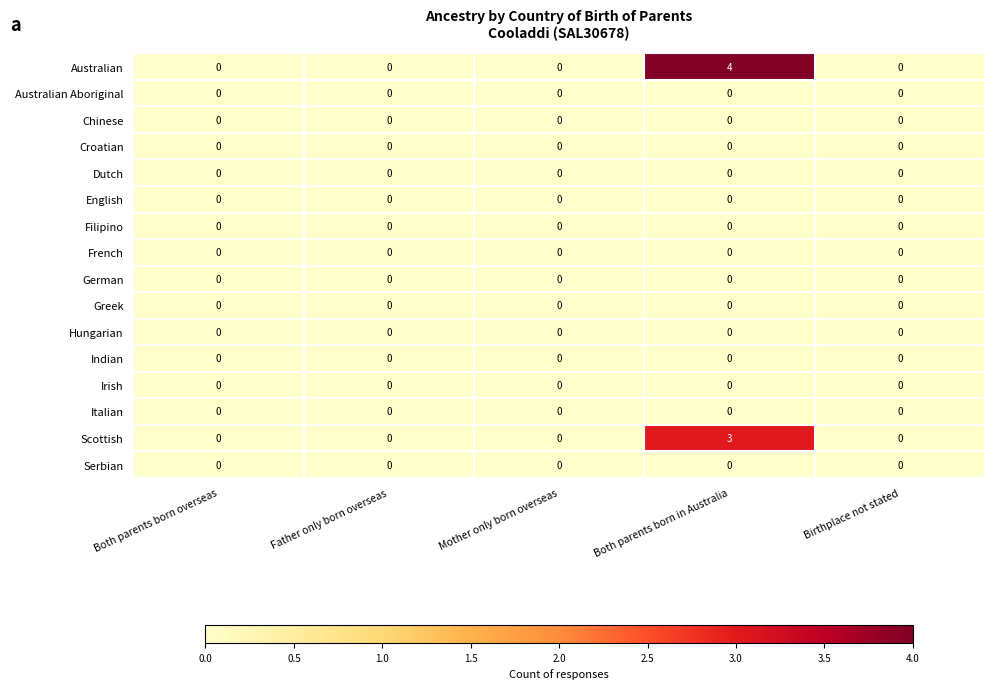

At how many categories does at least one series exceed 3?

1